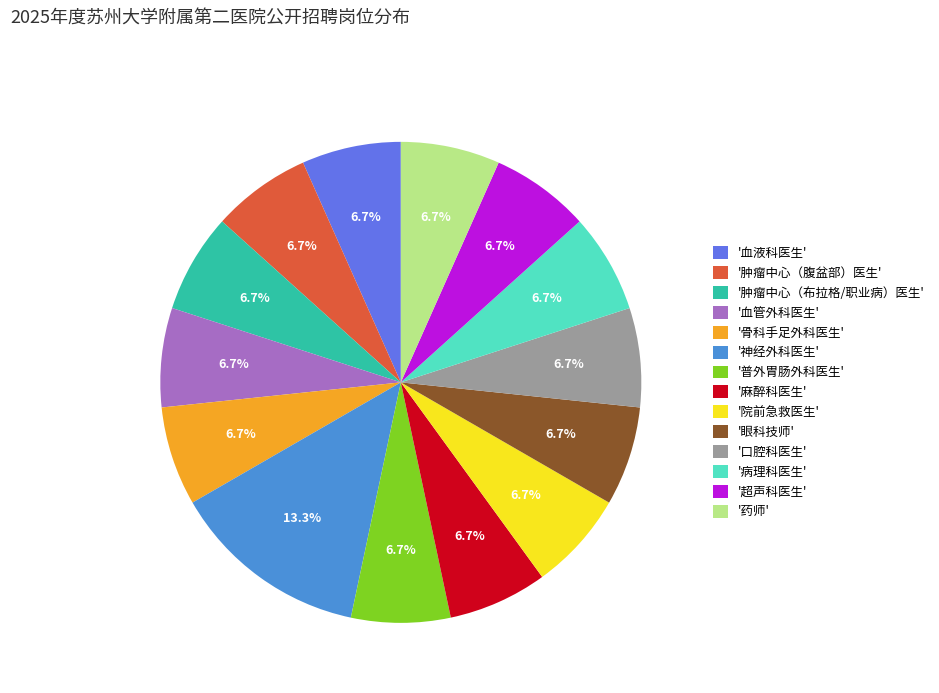

How many segments does this pie chart have?

14